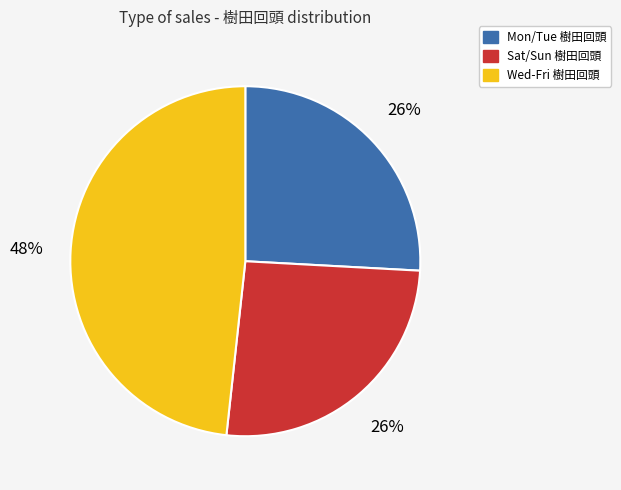

Do Mon/Tue 樹田回頭 and Sat/Sun 樹田回頭 together represent more than half of the pie?

Yes